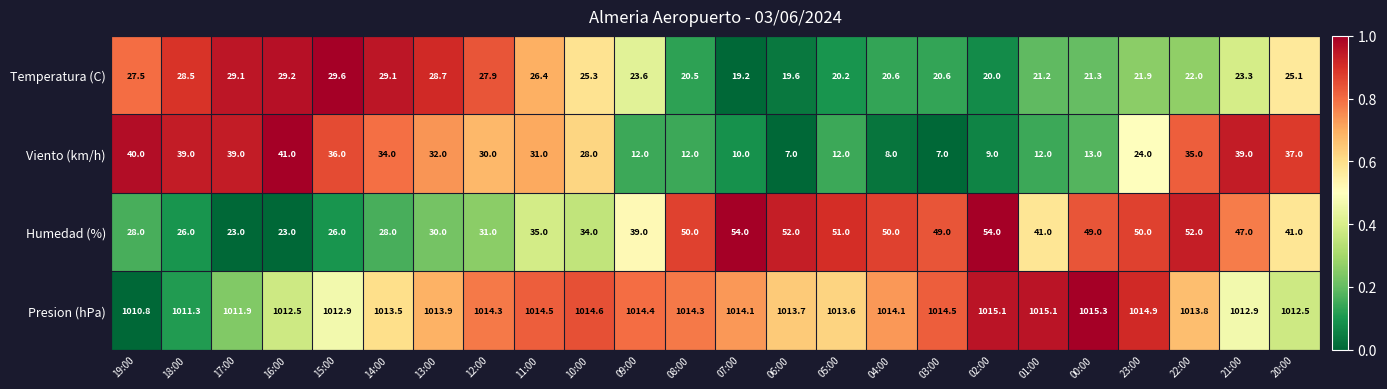

Which category has the highest value across all series?

00:00